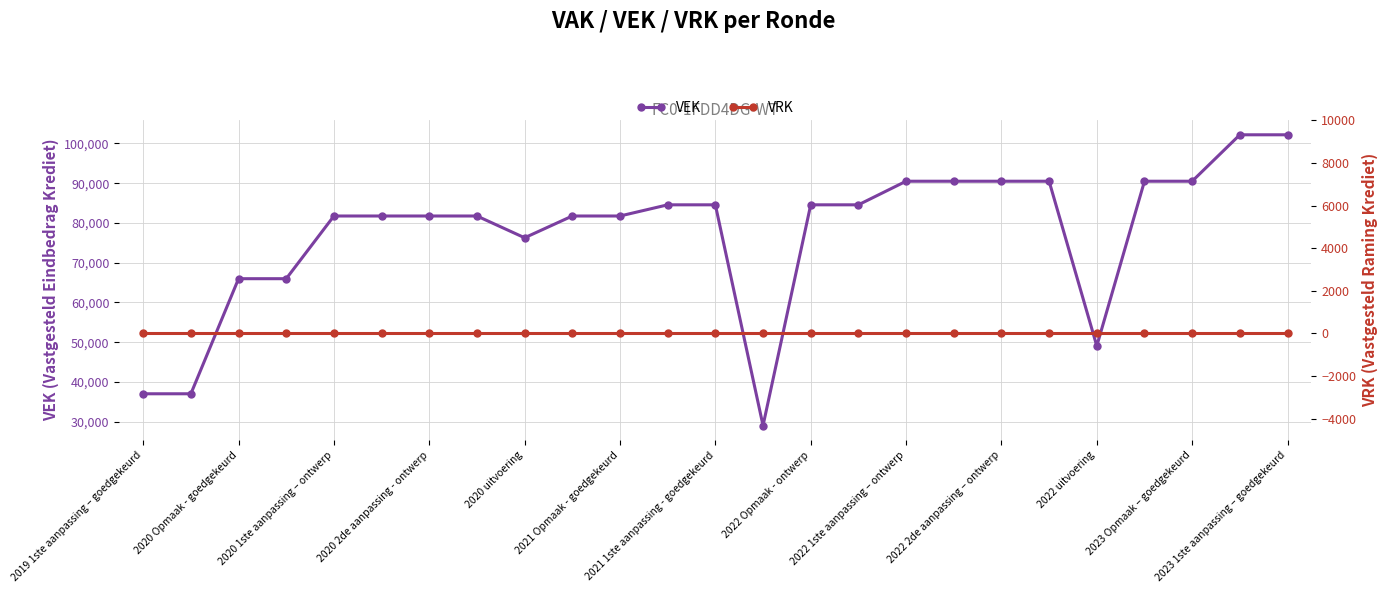

What is the lowest value of the VEK series?

29043